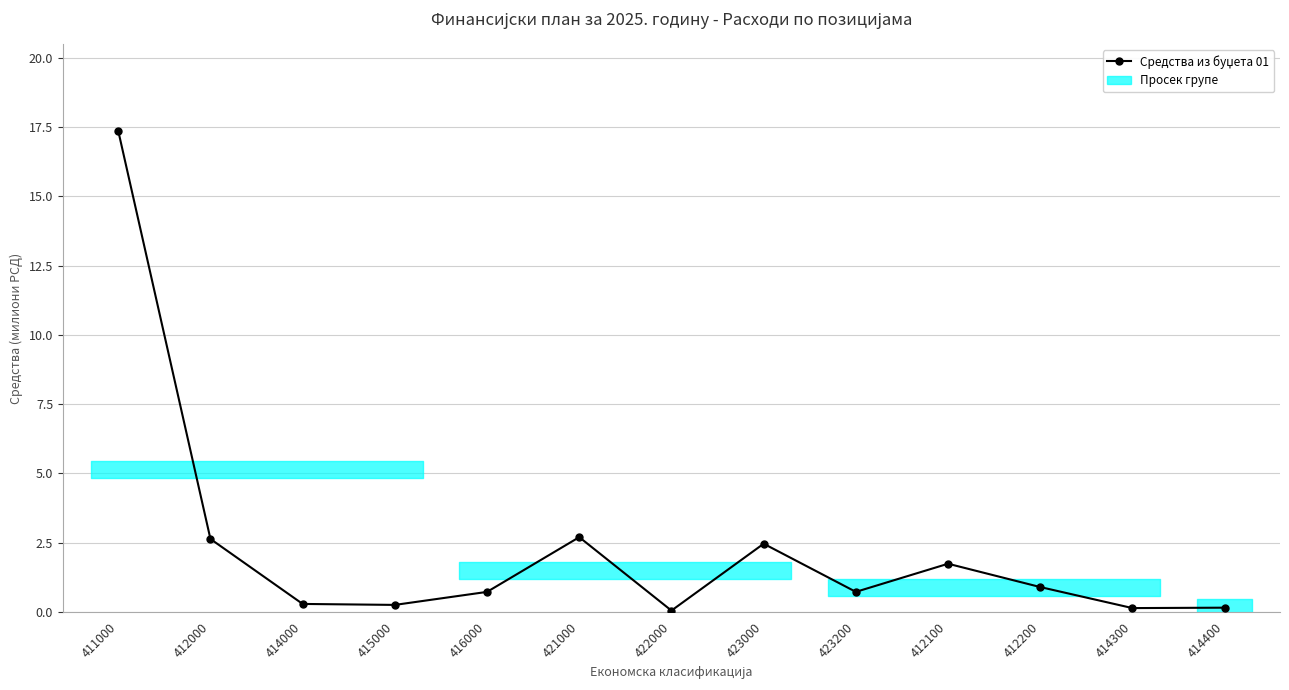

True or false: the data has more than 1 interior local peaks.

True